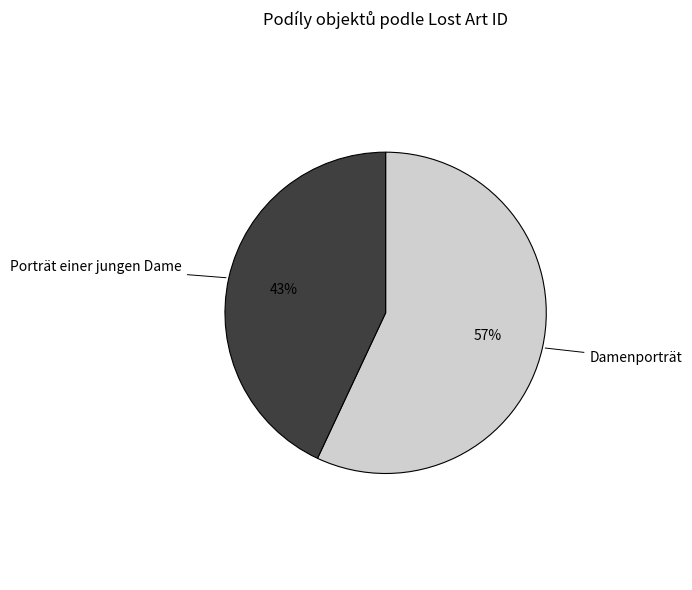

Count the number of slices in the pie.

2